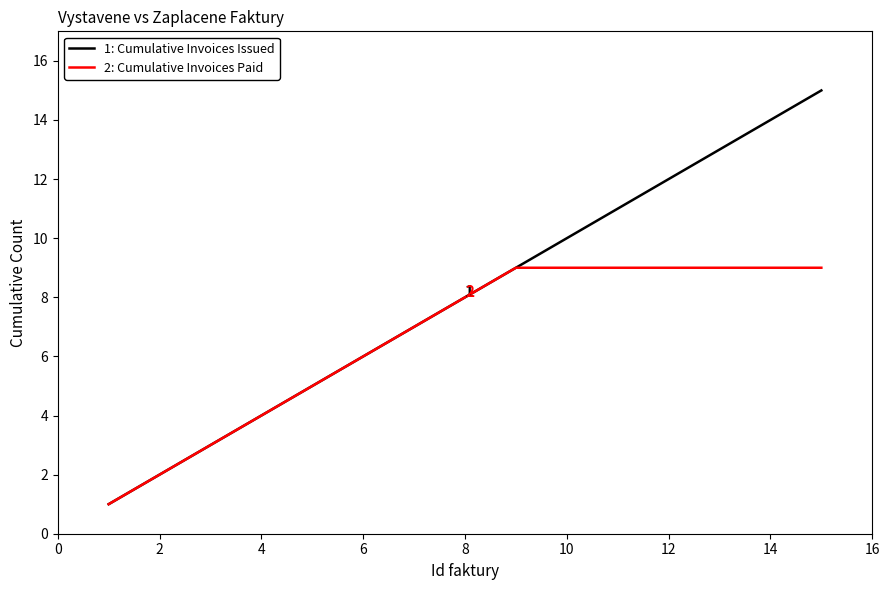

What is the greatest value displayed?

15